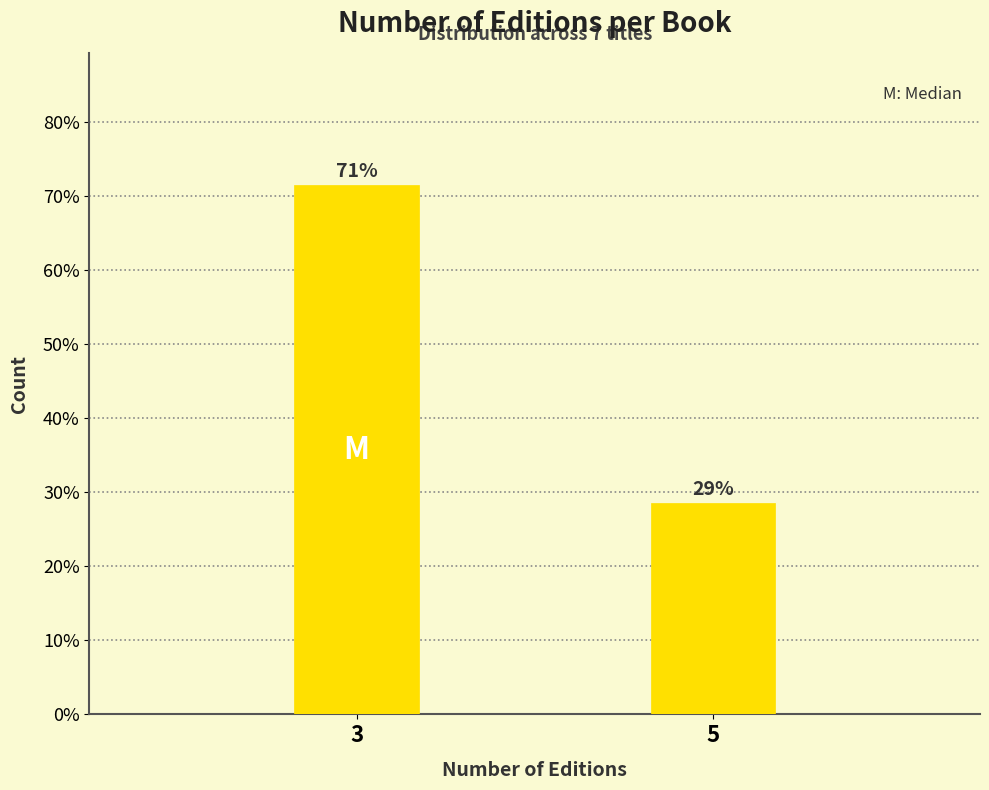

Does the chart contain any negative values?

No